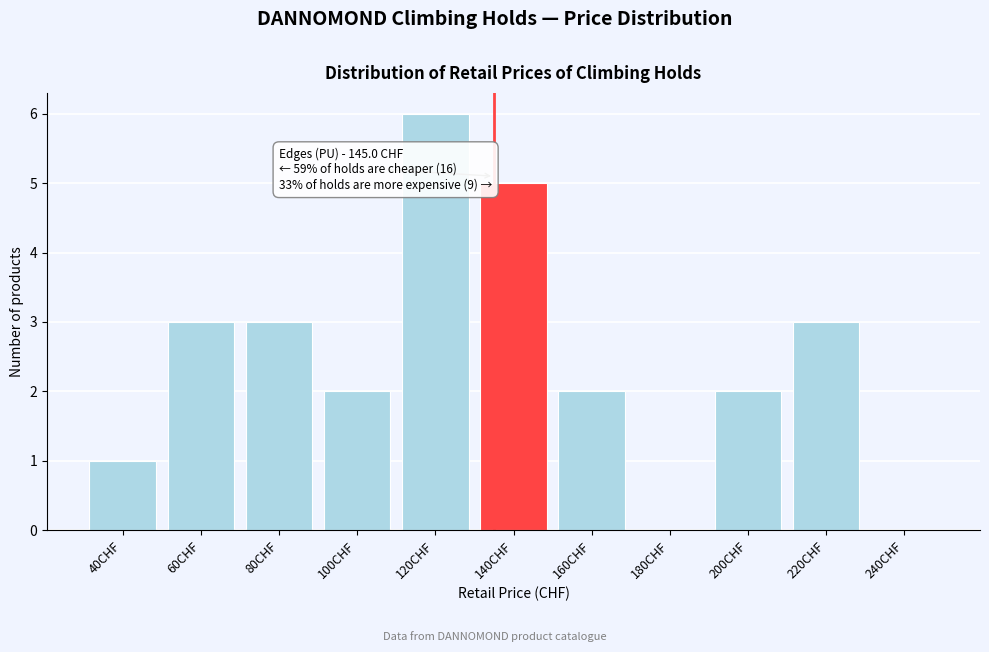

Reading left to right, what are all the values shown in this chart?

40CHF=1	60CHF=3	80CHF=3	100CHF=2	120CHF=6	140CHF=5	160CHF=2	180CHF=0	200CHF=2	220CHF=3	240CHF=0